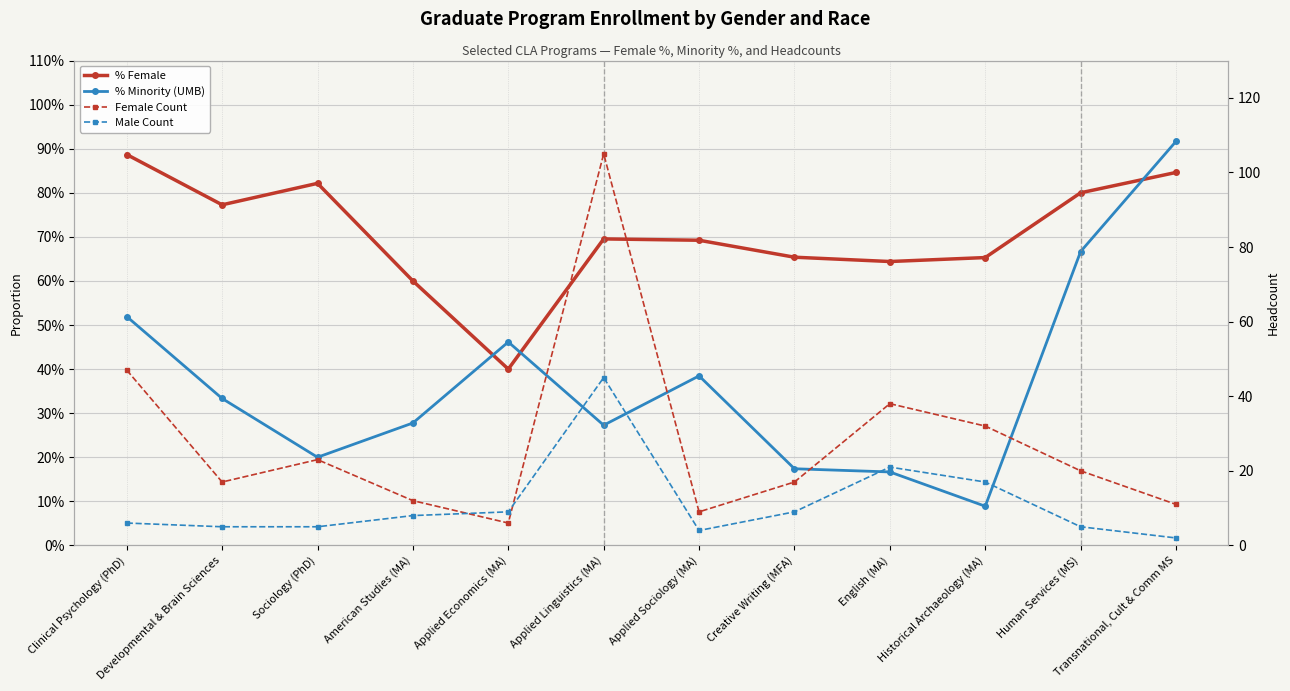

What is the label of the 5th point from the left?

Applied Economics (MA)